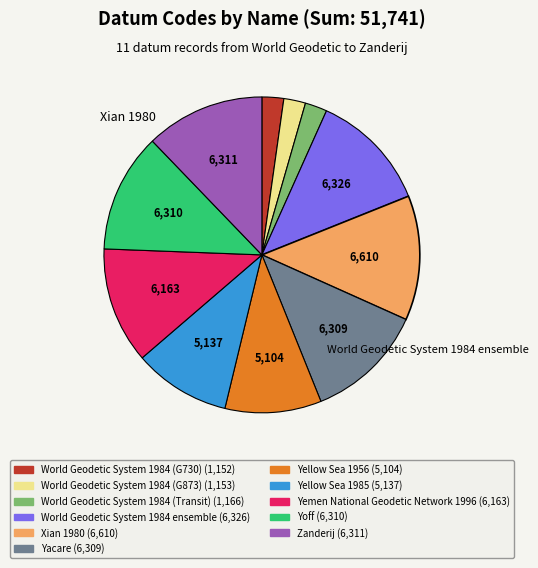

Between Yellow Sea 1985 and World Geodetic System 1984 ensemble, which is larger?

World Geodetic System 1984 ensemble